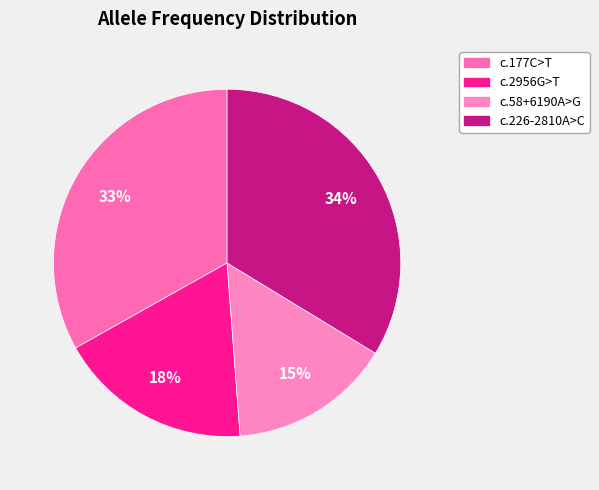

How many segments does this pie chart have?

4